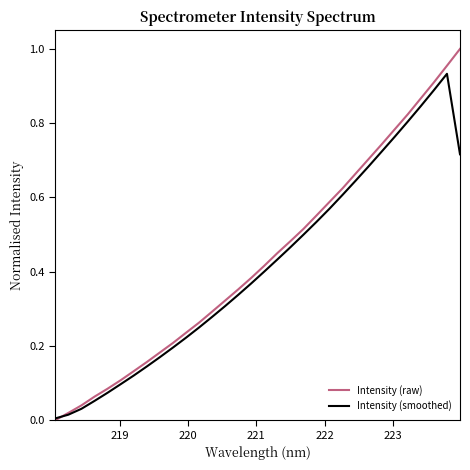

Which series has the largest range (max minus min)?

Intensity (raw)